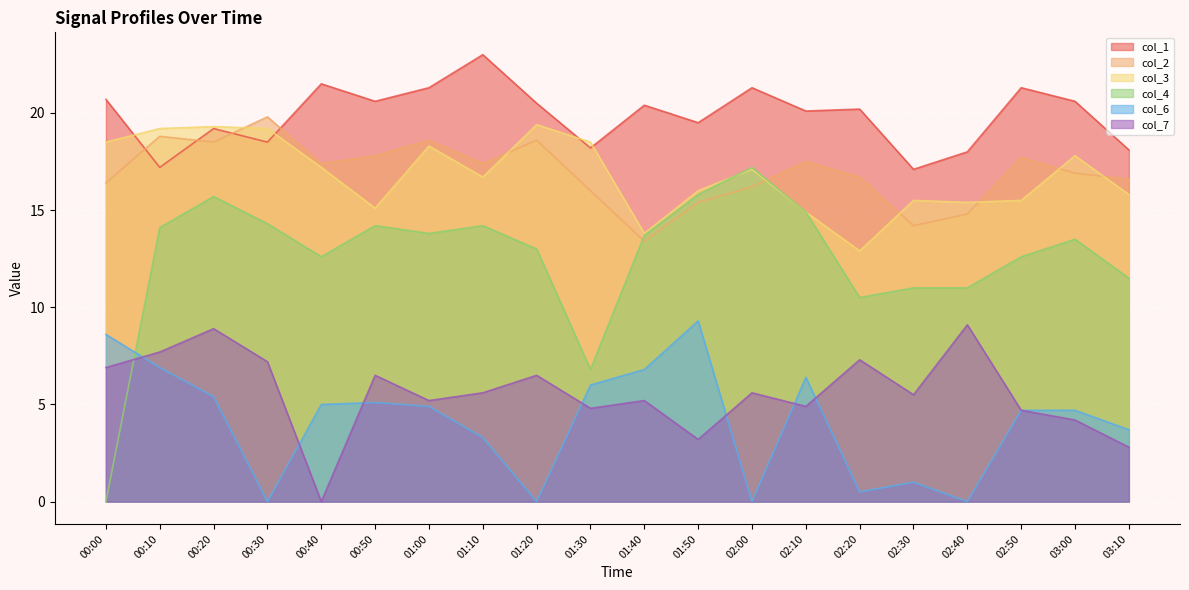

Which series changed the most between 00:00 and 00:30?

col_4